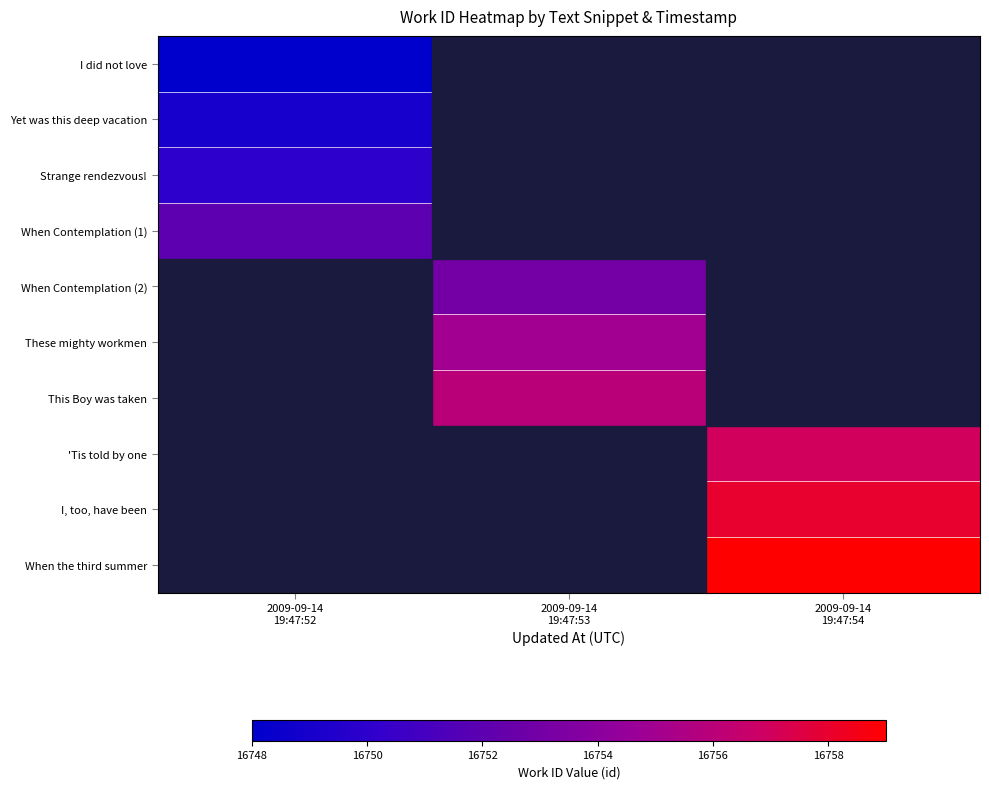

Is it true that This Boy was taken equals 16756.0 at 2009-09-14 19:47:53?

True